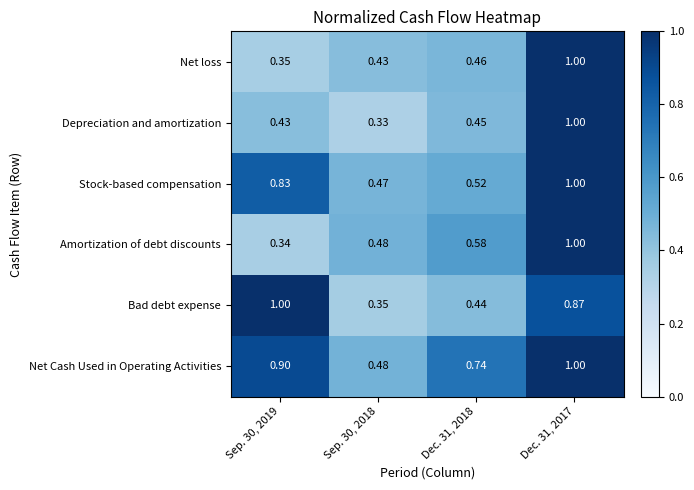

Rank the series at Sep. 30, 2019 from highest to lowest value.

Bad debt expense, Net Cash Used in Operating Activities, Stock-based compensation, Depreciation and amortization, Net loss, Amortization of debt discounts